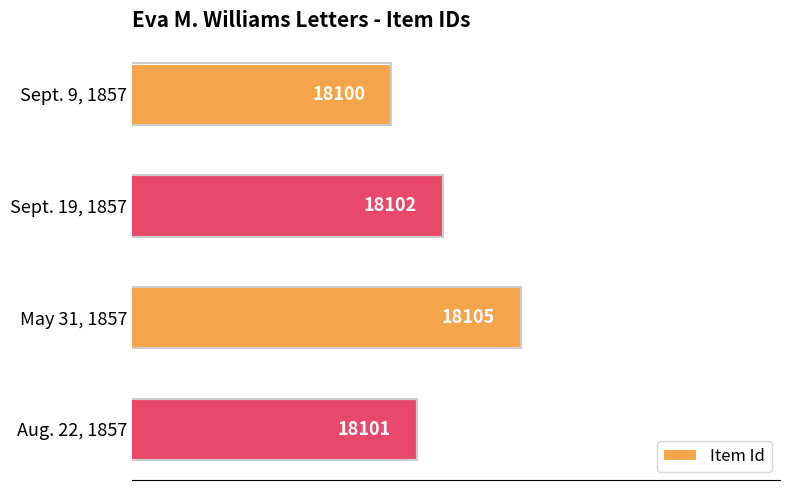

How many values are between 18101 and 18105?

3